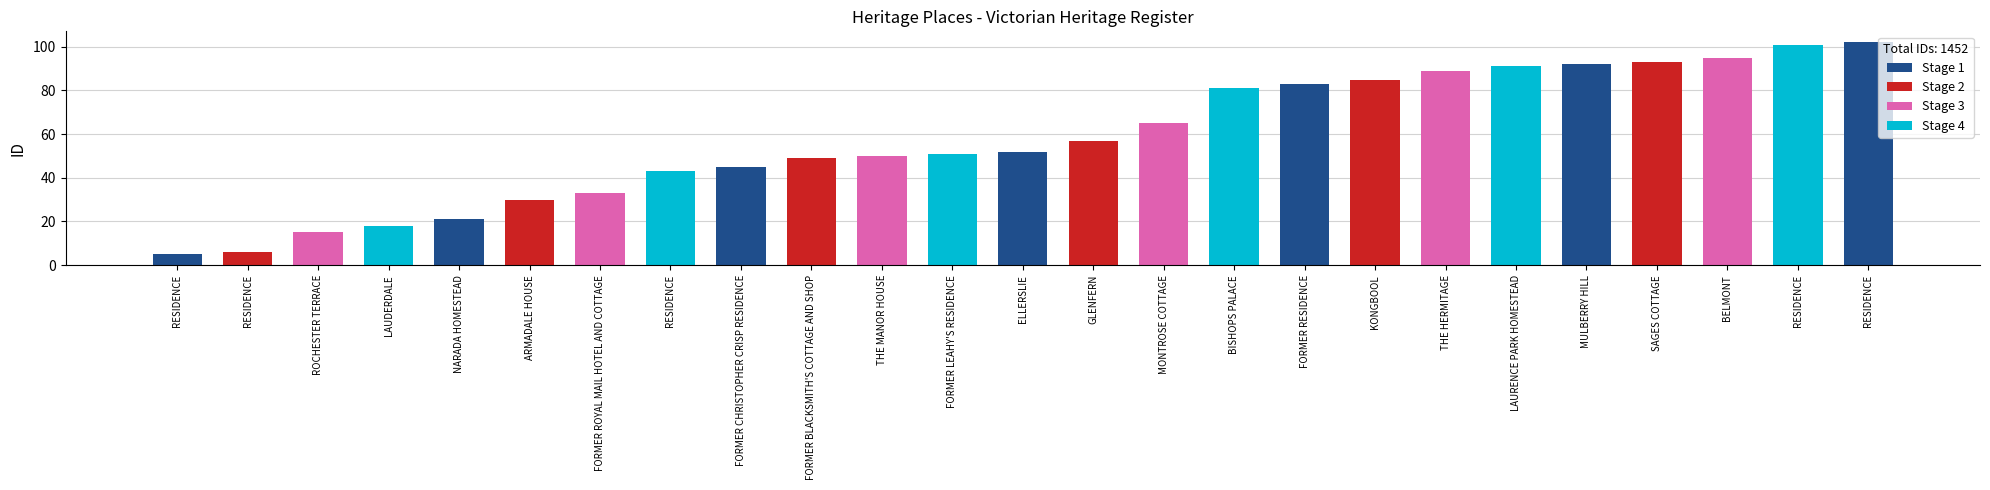

Rank the categories by value from lowest to highest.

RESIDENCE, RESIDENCE, ROCHESTER TERRACE, LAUDERDALE, NARADA HOMESTEAD, ARMADALE HOUSE, FORMER ROYAL MAIL HOTEL AND COTTAGE, RESIDENCE, FORMER CHRISTOPHER CRISP RESIDENCE, FORMER BLACKSMITH'S COTTAGE AND SHOP, THE MANOR HOUSE, FORMER LEAHY'S RESIDENCE, ELLERSLIE, GLENFERN, MONTROSE COTTAGE, BISHOPS PALACE, FORMER RESIDENCE, KONGBOOL, THE HERMITAGE, LAURENCE PARK HOMESTEAD, MULBERRY HILL, SAGES COTTAGE, BELMONT, RESIDENCE, RESIDENCE